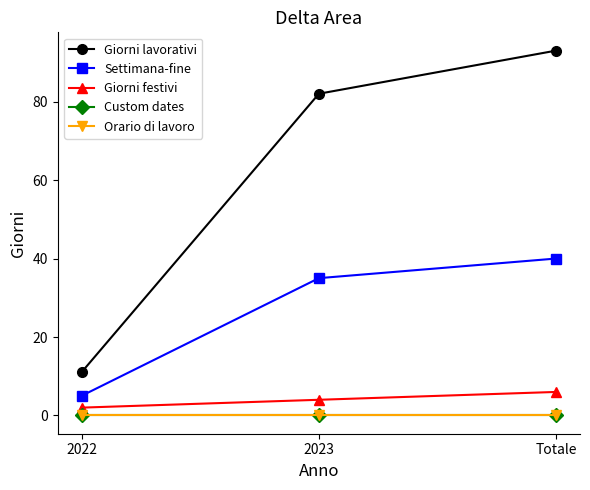

Does the chart have visible grid lines?

No